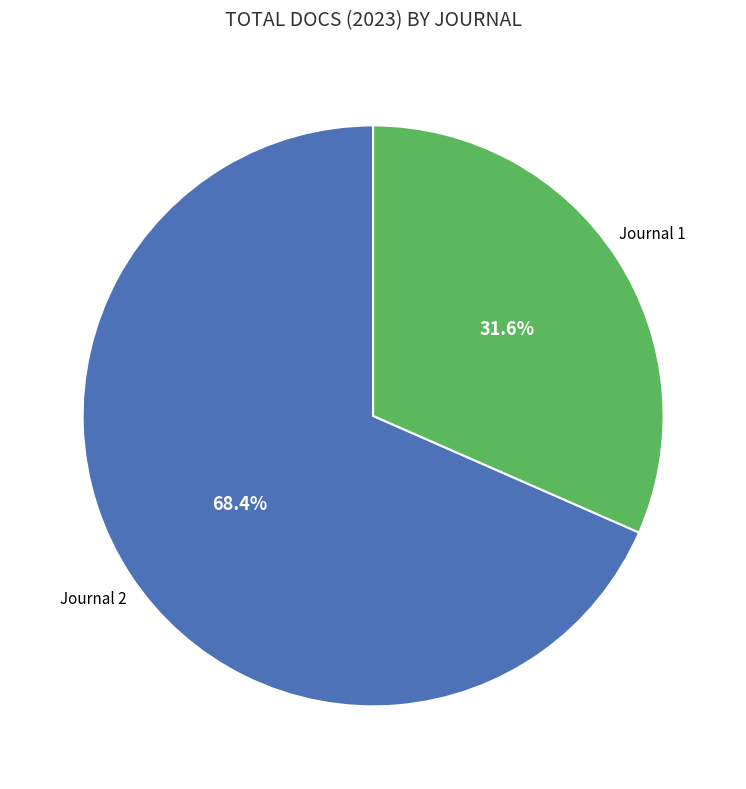

Does any single category account for the majority?

Yes